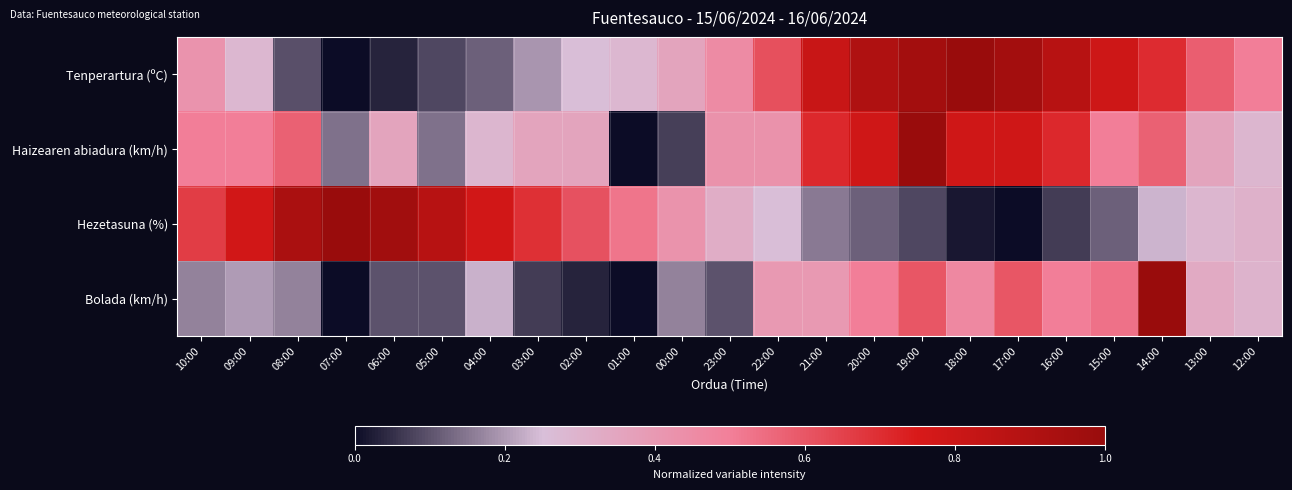

At 19:00, list the series in order from smallest to largest.

Hezetasuna (%), Bolada (km/h), Tenperartura (ºC), Haizearen abiadura (km/h)